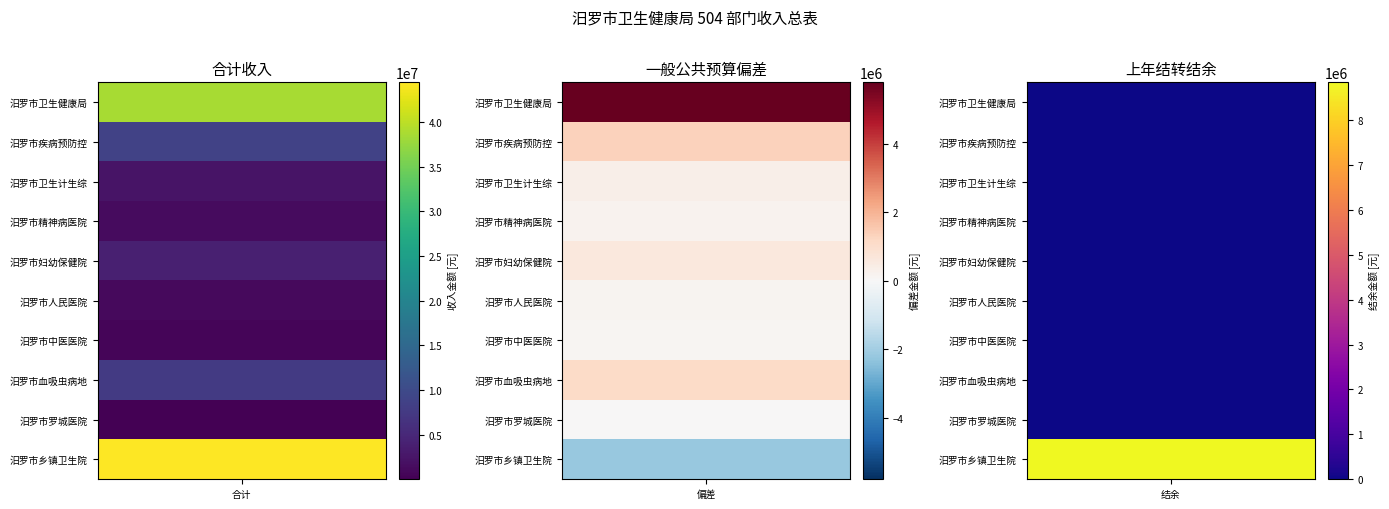

Where does the data first go above 3953481?

汨罗市卫生健康局